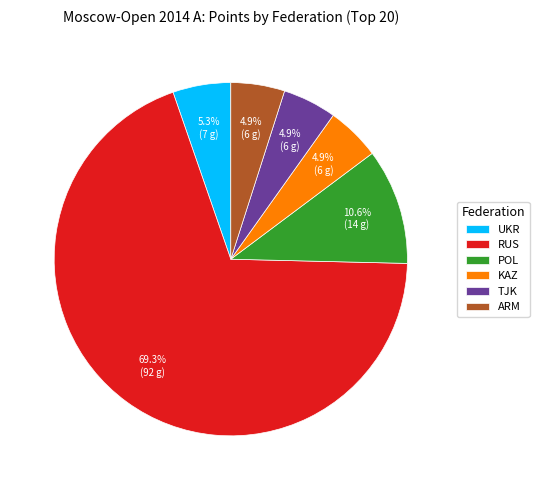

How many segments does this pie chart have?

6